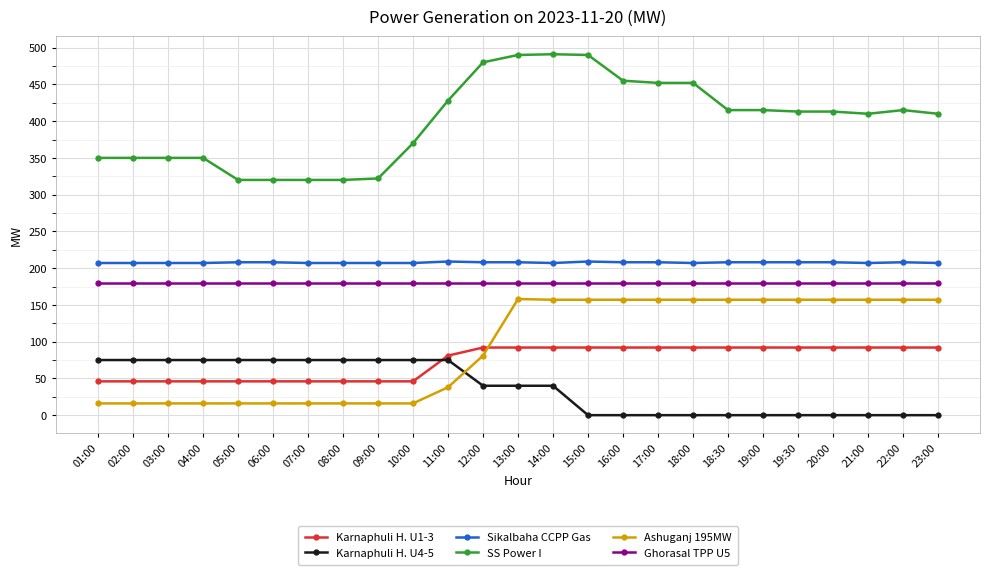

What is the value of the Sikalbaha CCPP Gas point at the 23rd from the left?

207